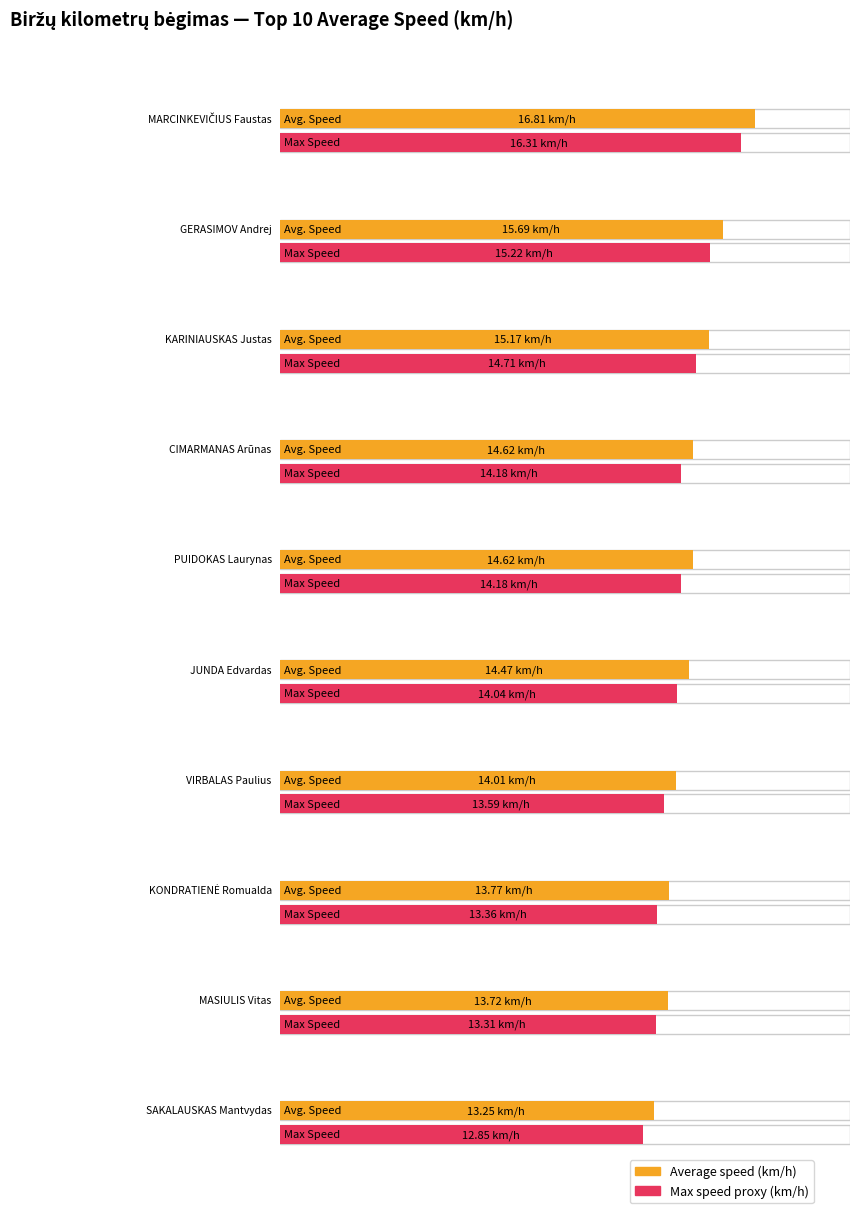

What position from the right is KARINIAUSKAS Justas?

8